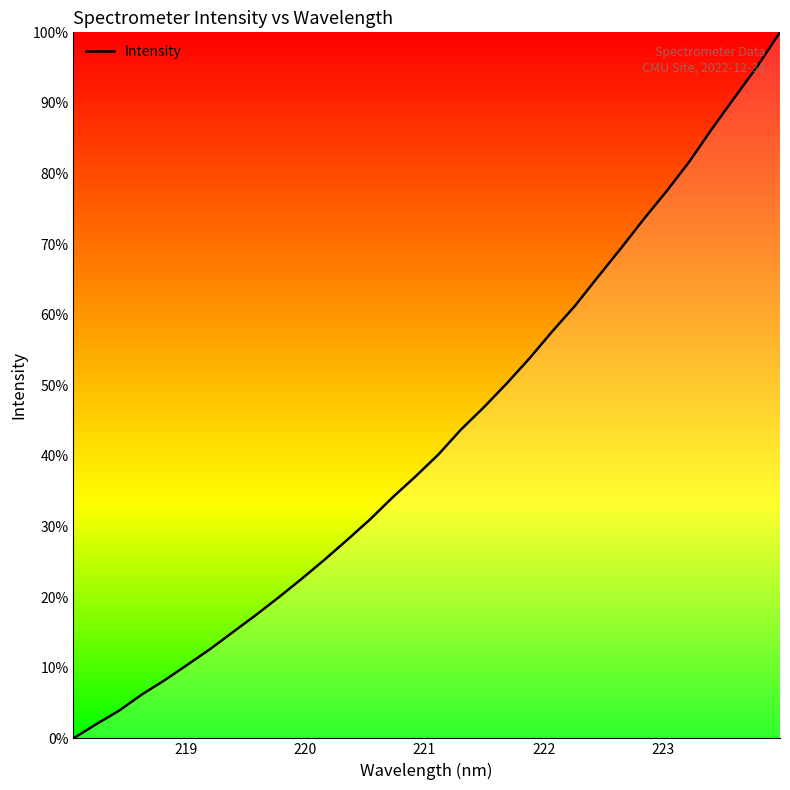

What is the maximum value shown in the chart?

100.0